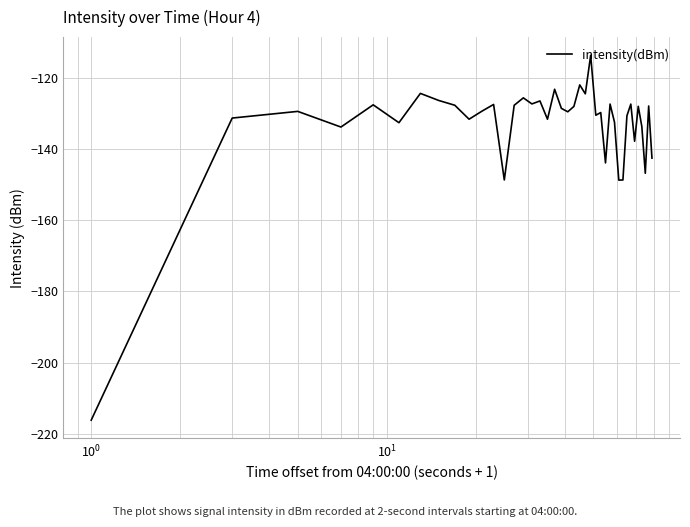

How many lines are shown in the chart?

1